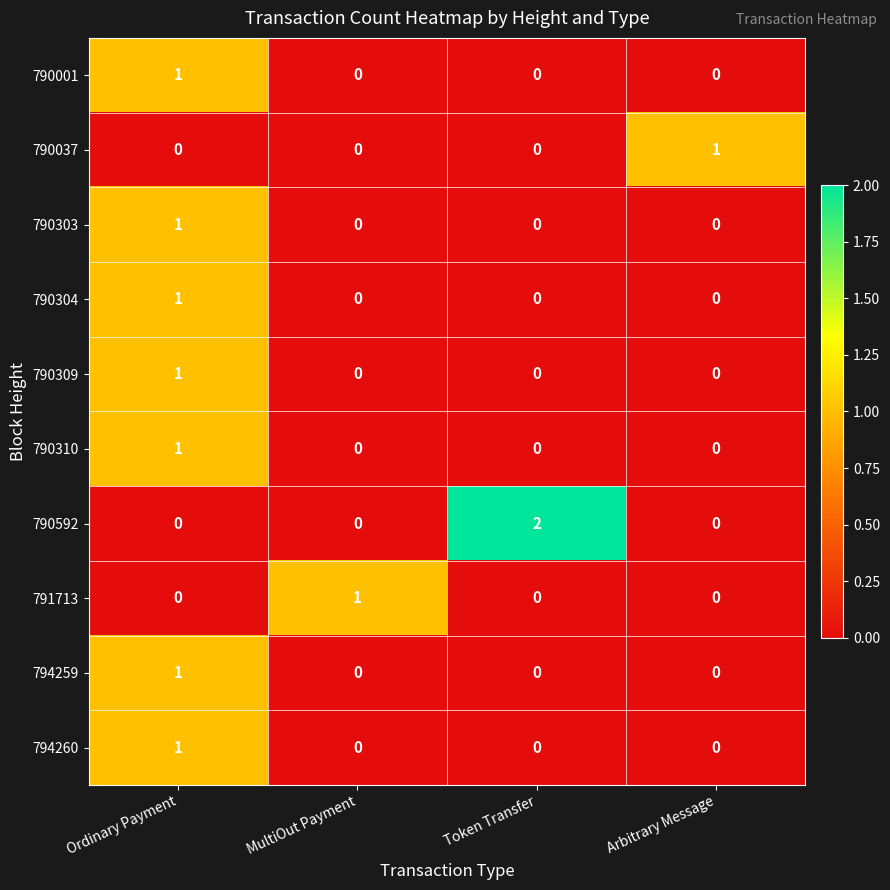

How many 790304 values are between 0 and 1?

4